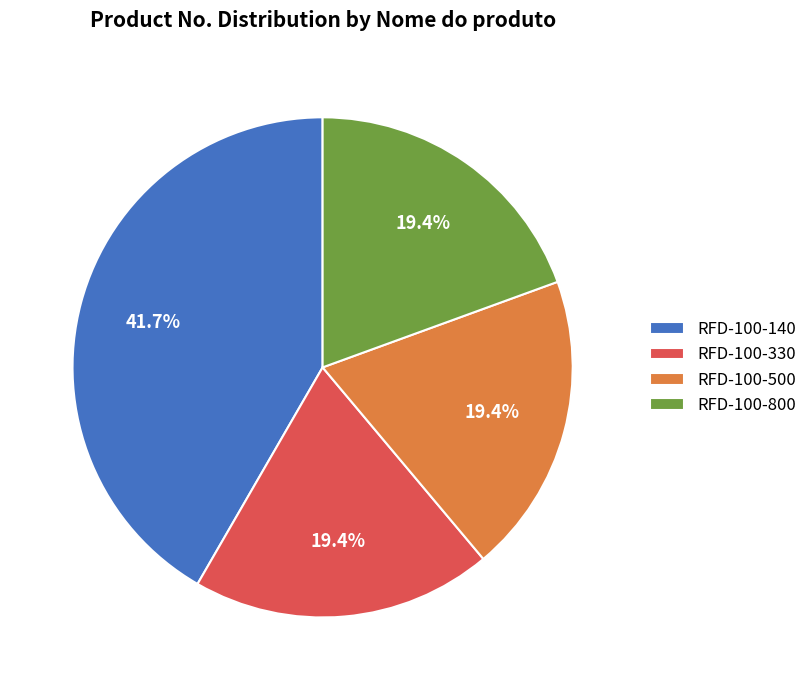

Approximately how many times larger is the value at RFD-100-330 compared to RFD-100-800?

1.0